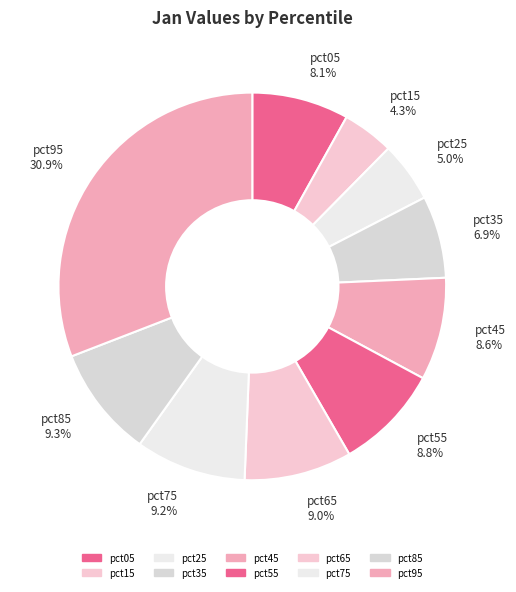

Is the sum of pct25 and pct35 greater than half?

No